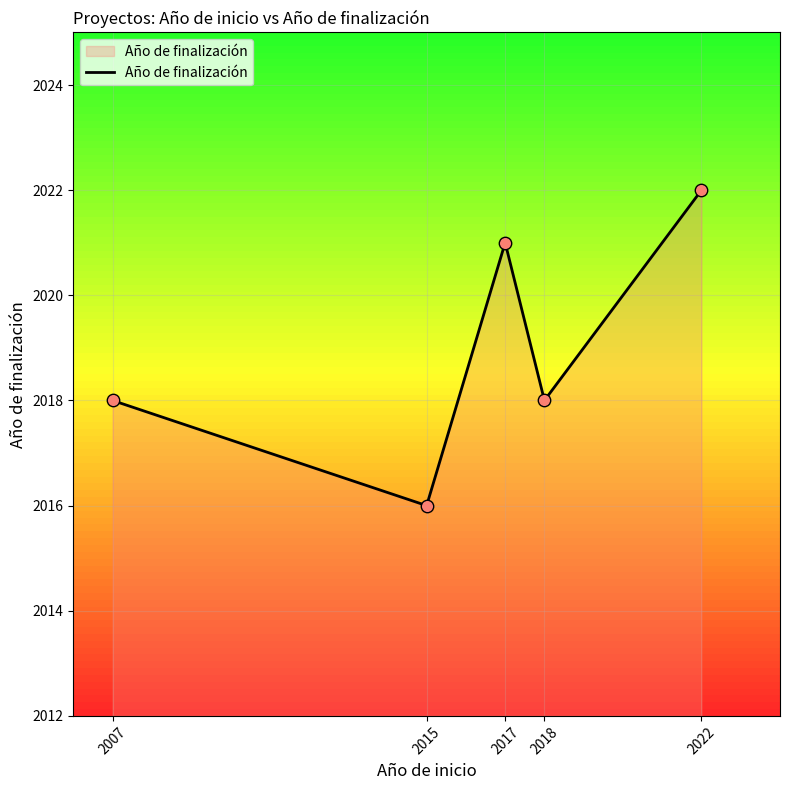

What is the change in value from 2007 to 2015?

-2